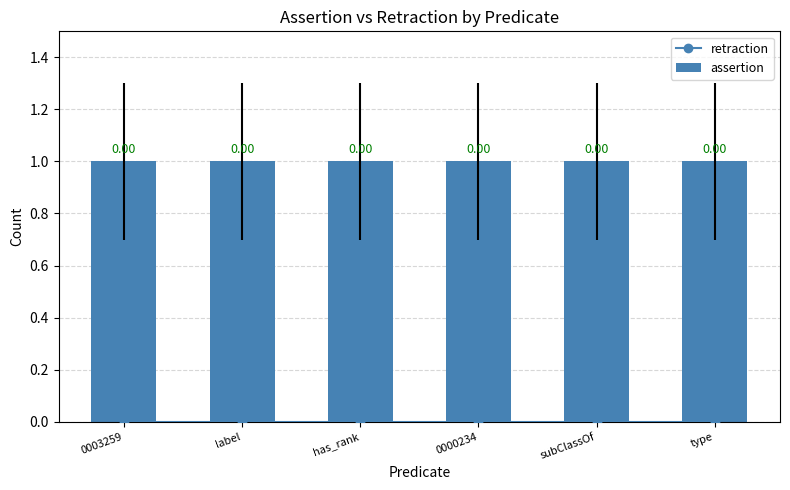

Rank the categories by assertion value from lowest to highest.

0003259, label, has_rank, 0000234, subClassOf, type